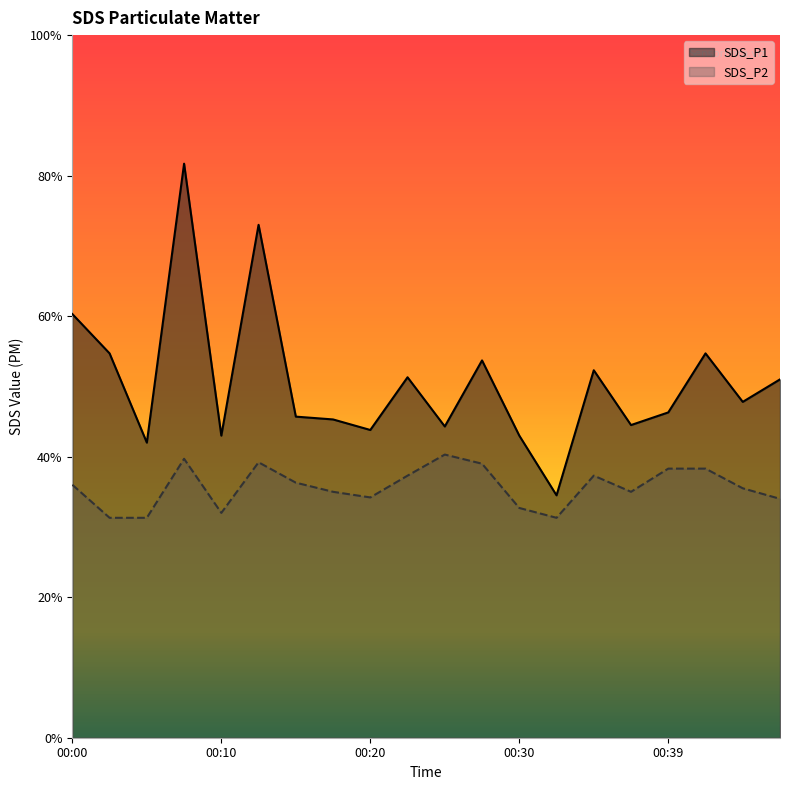

Is the value of SDS_P1 at 00:15 greater than the value of SDS_P2 at 00:08?

Yes